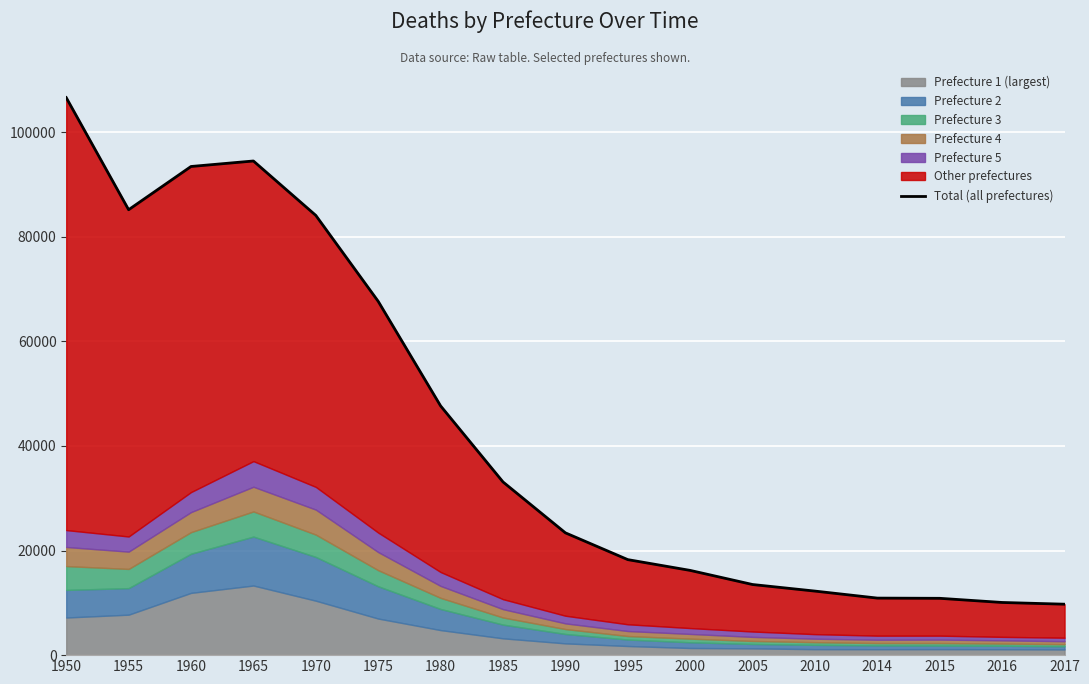

What is the value of the 13th point from the left?

12245